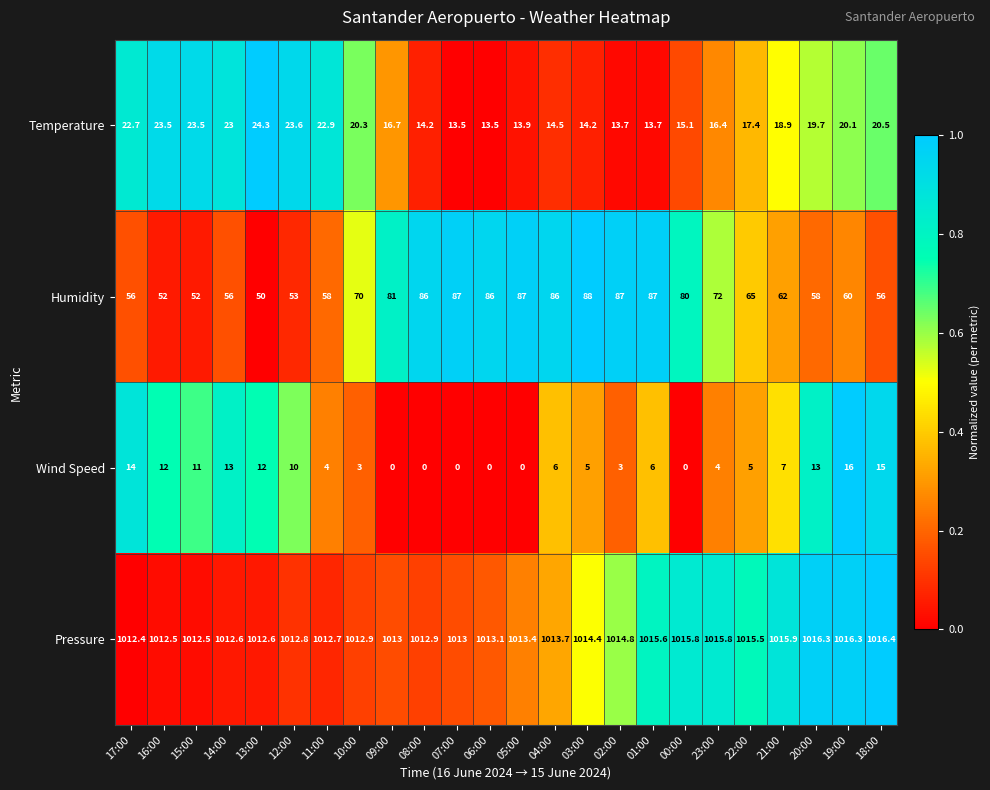

The Wind Speed series shows 10.0 at 12:00. True or false?

True